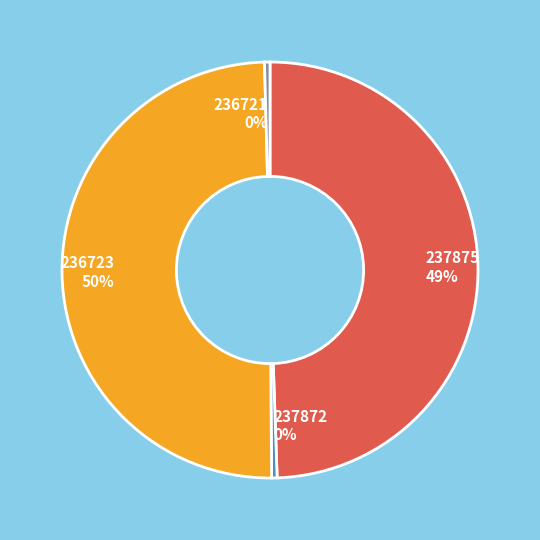

How many segments does this pie chart have?

4